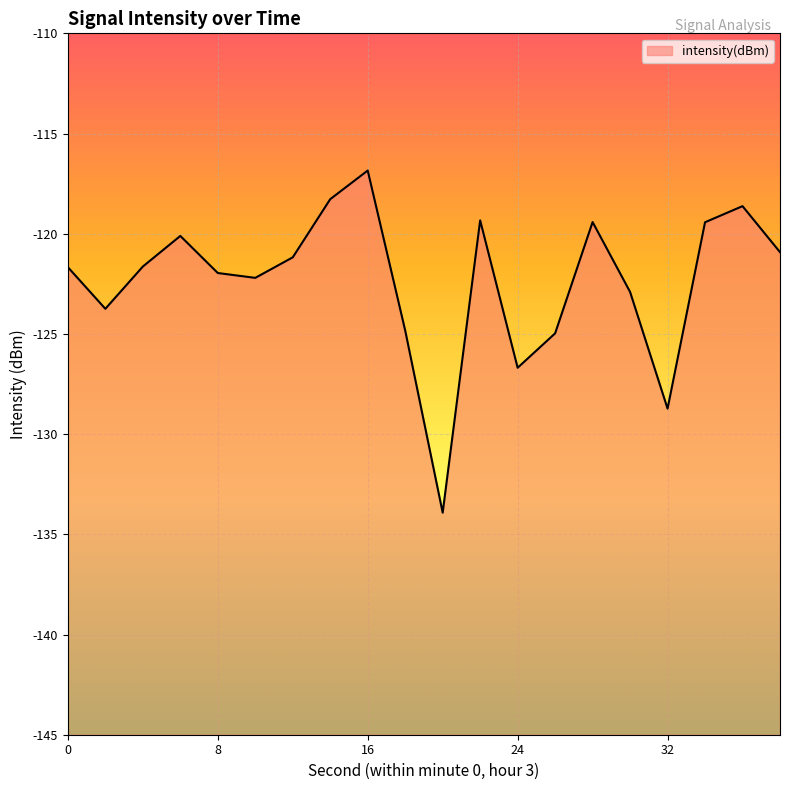

How many lines are shown in the chart?

1